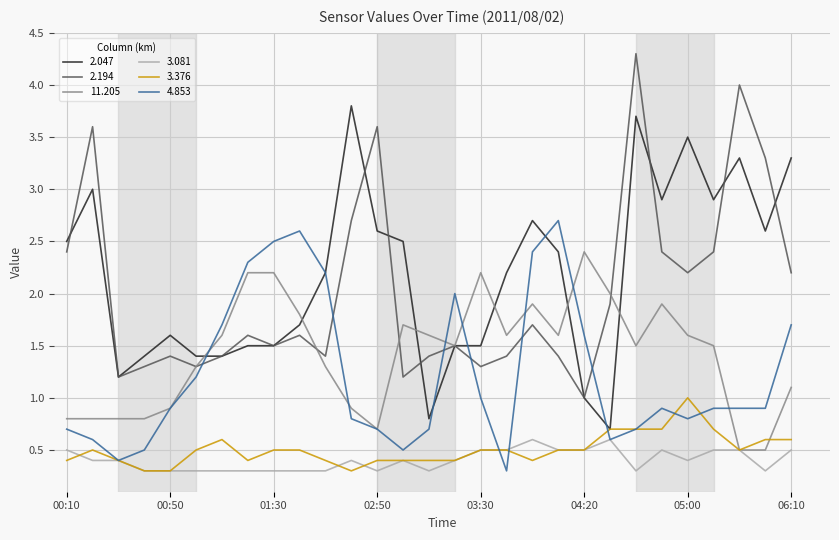

Rank the series by their maximum value, from highest to lowest.

2.194, 2.047, 4.853, 11.205, 3.376, 3.081